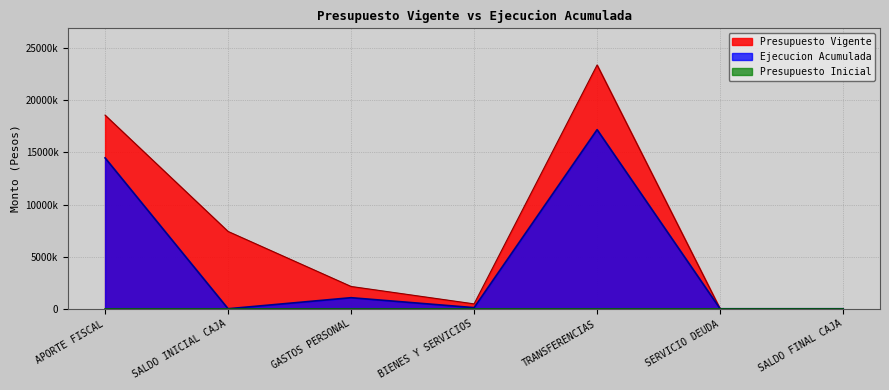

At which category does Presupuesto Vigente reach its first local peak?

TRANSFERENCIAS